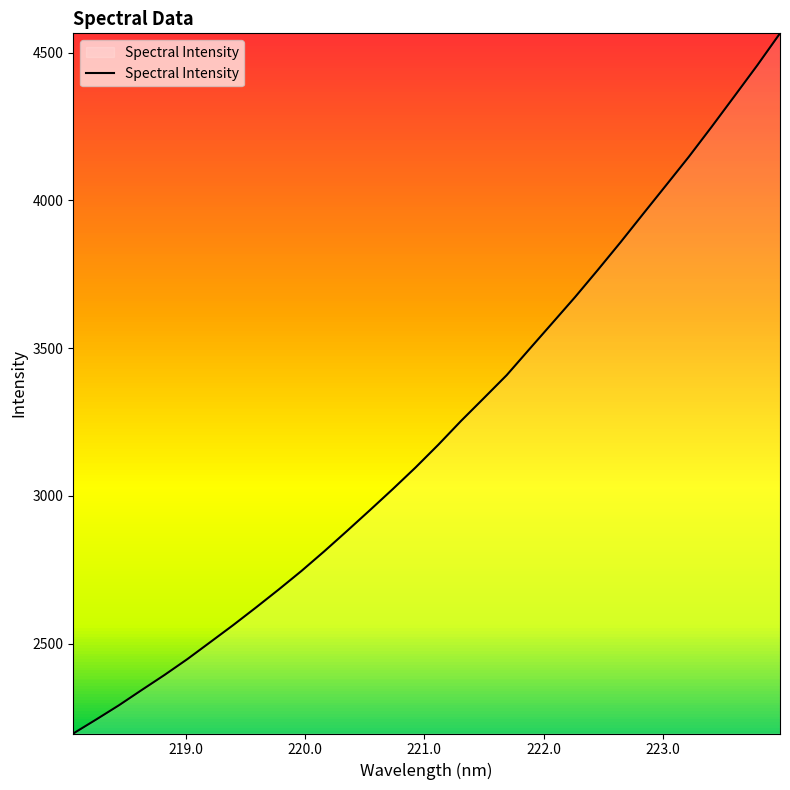

What is the average value?

3222.6